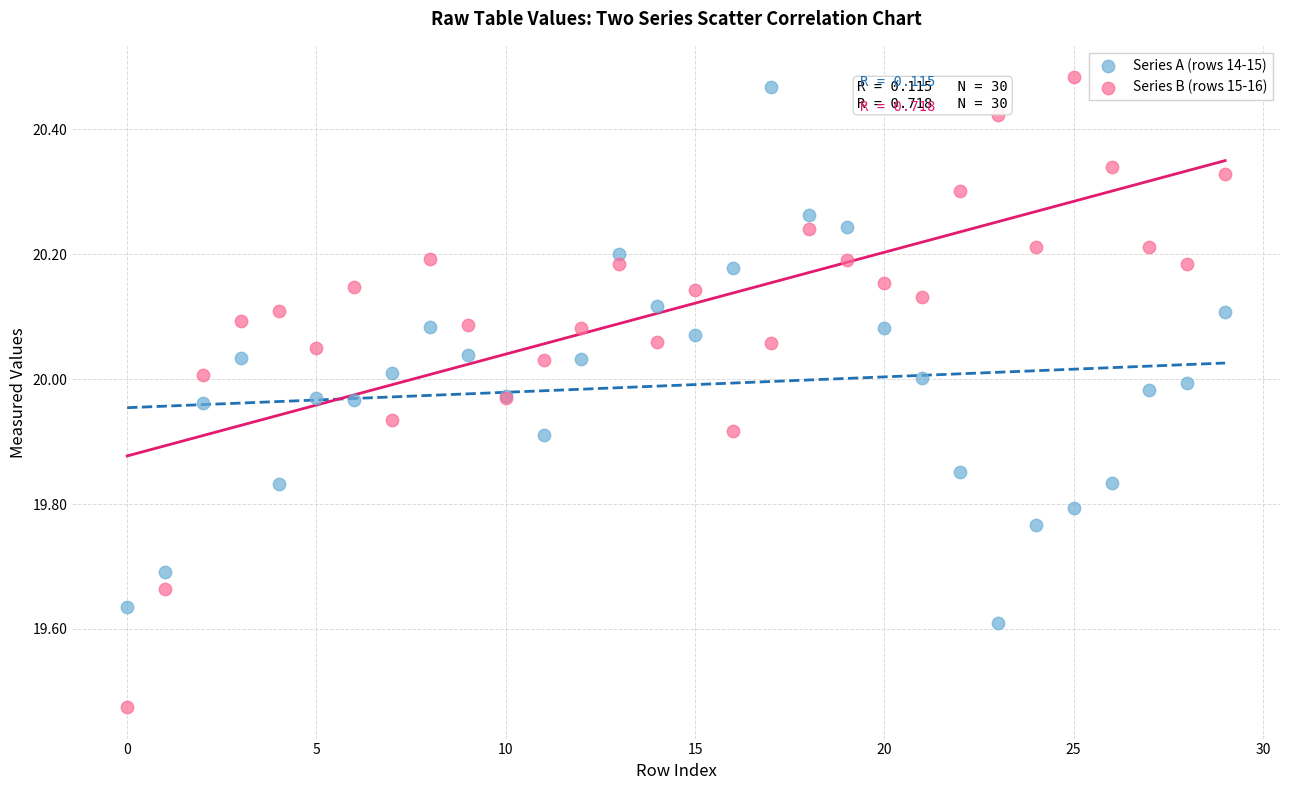

Which series reaches the minimum Y coordinate?

Series B (rows 15-16)